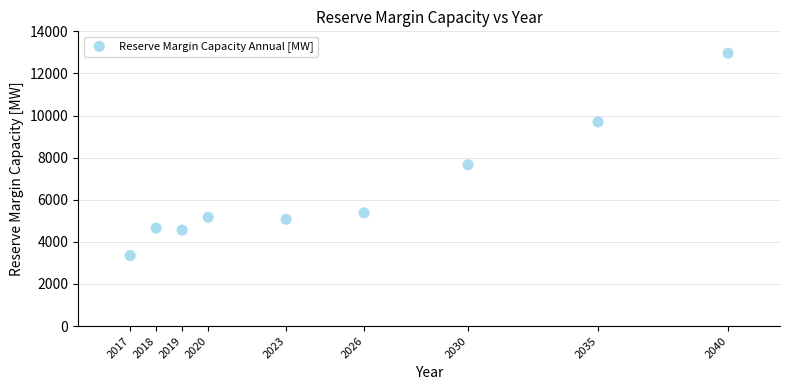

What Y value in the scatter plot is closest to 8152?

7663.4